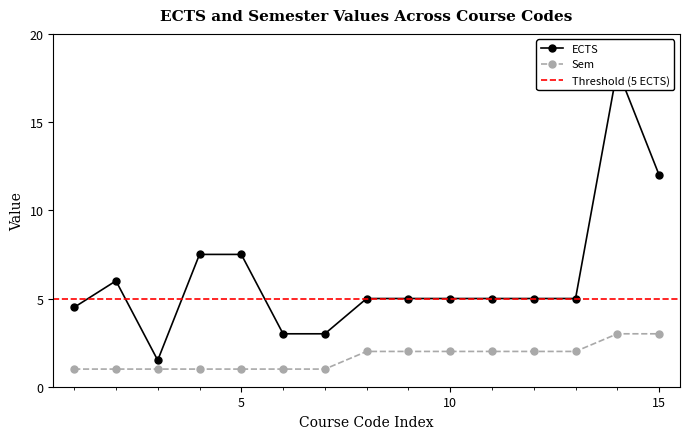

How many lines are shown in the chart?

2